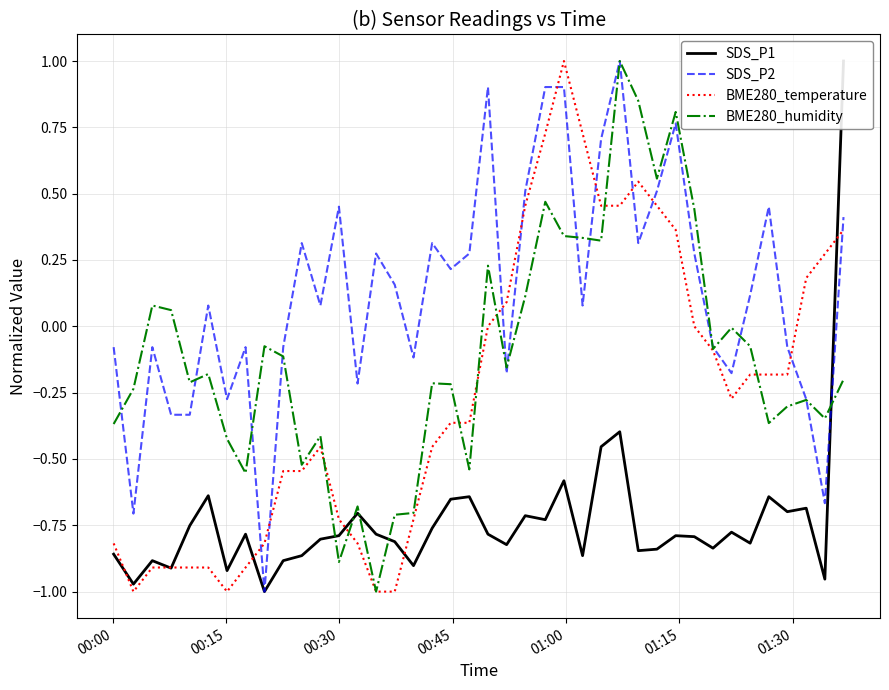

What is the minimum value for BME280_temperature?

-1.0